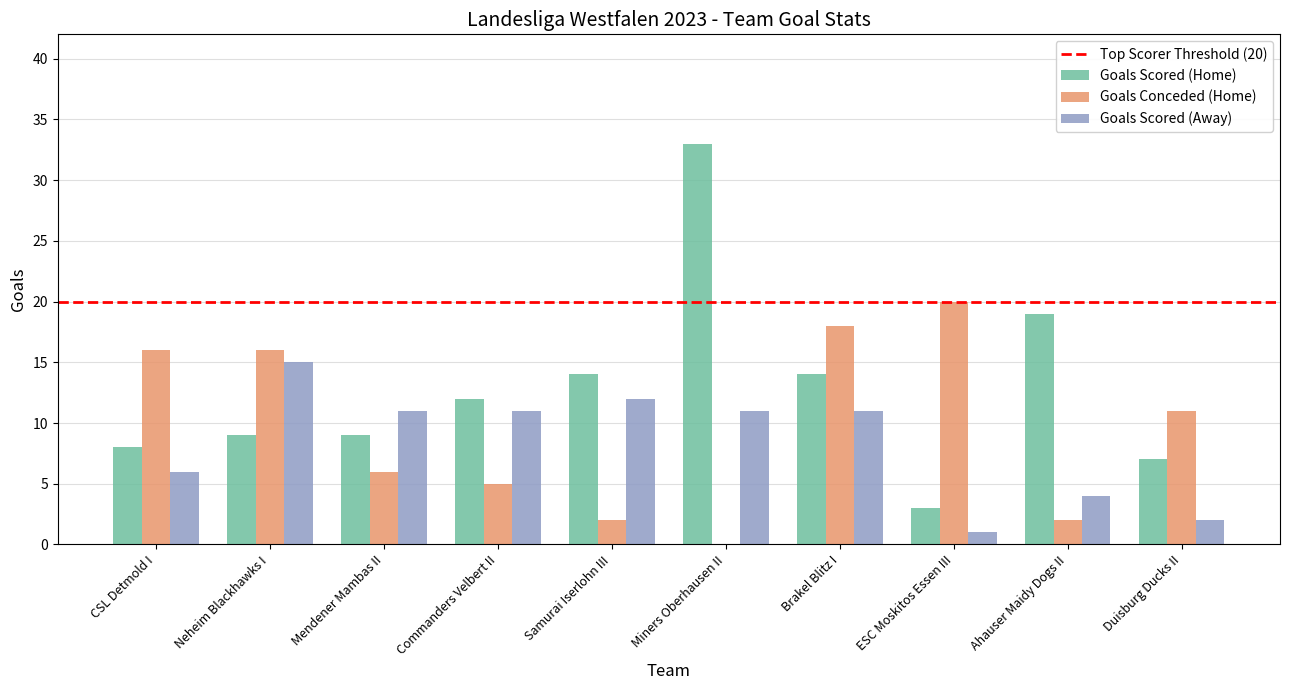

What is the greatest value displayed?

33